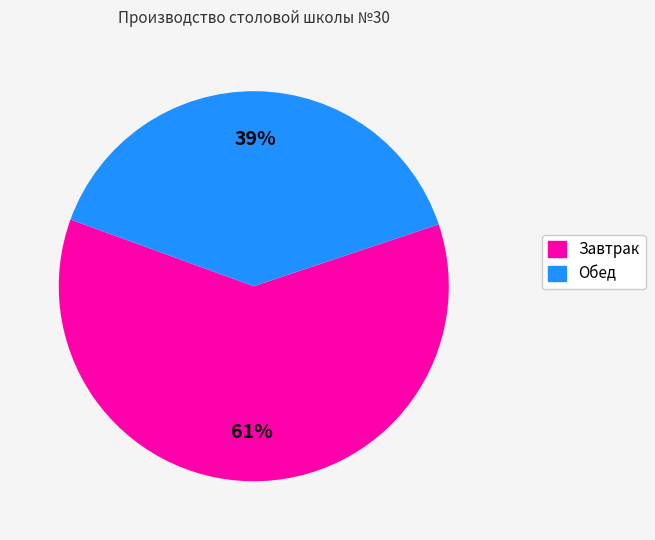

Is there any slice that represents more than half of the pie?

Yes